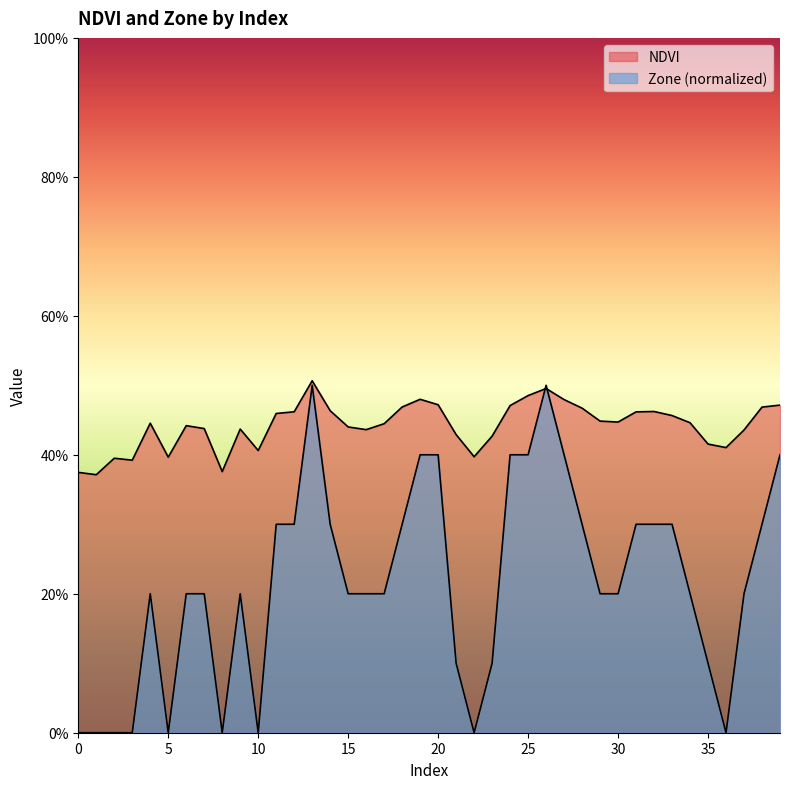

What are all the series names shown in the legend?

NDVI, Zone